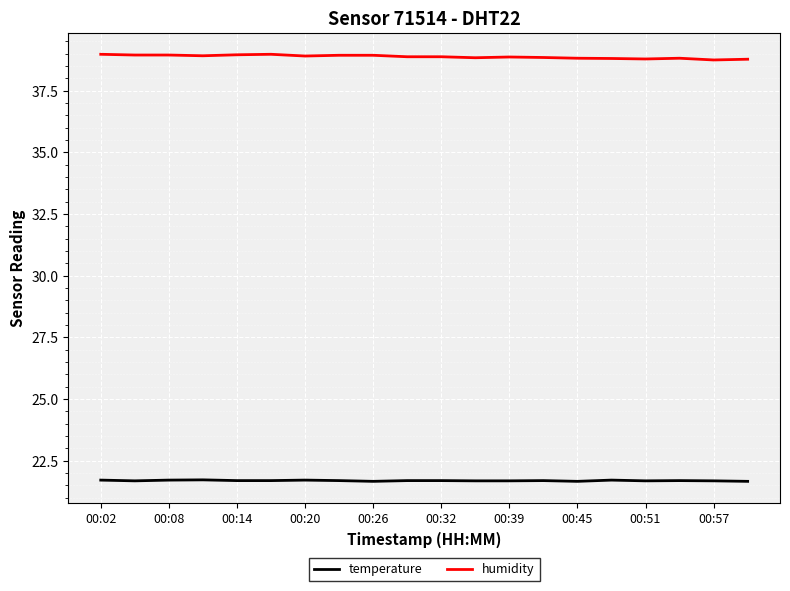

True or false: temperature and humidity cross at least once.

False